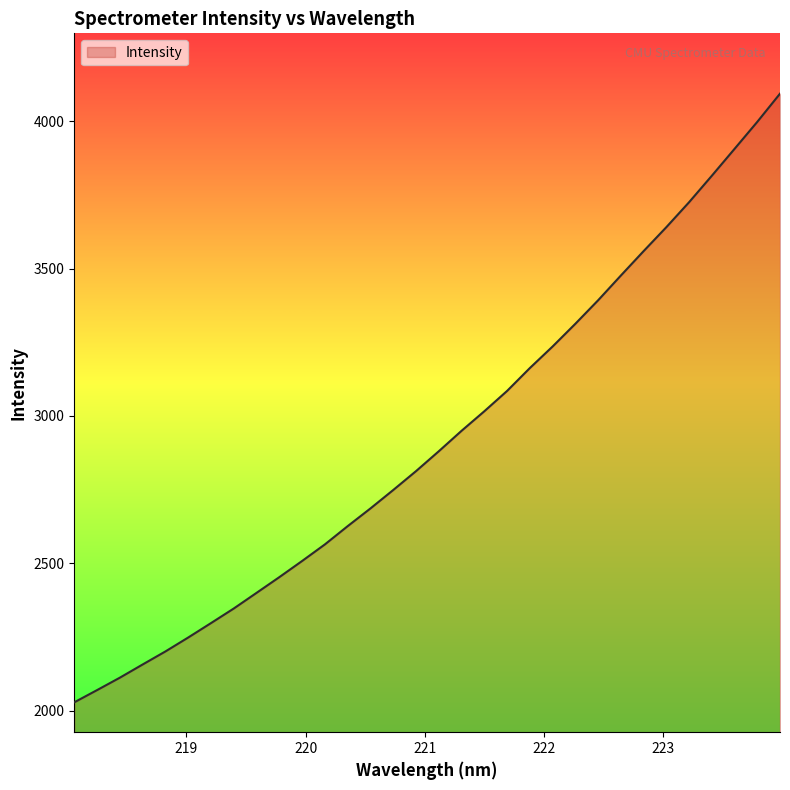

What is the difference between the maximum and minimum values?

2064.7